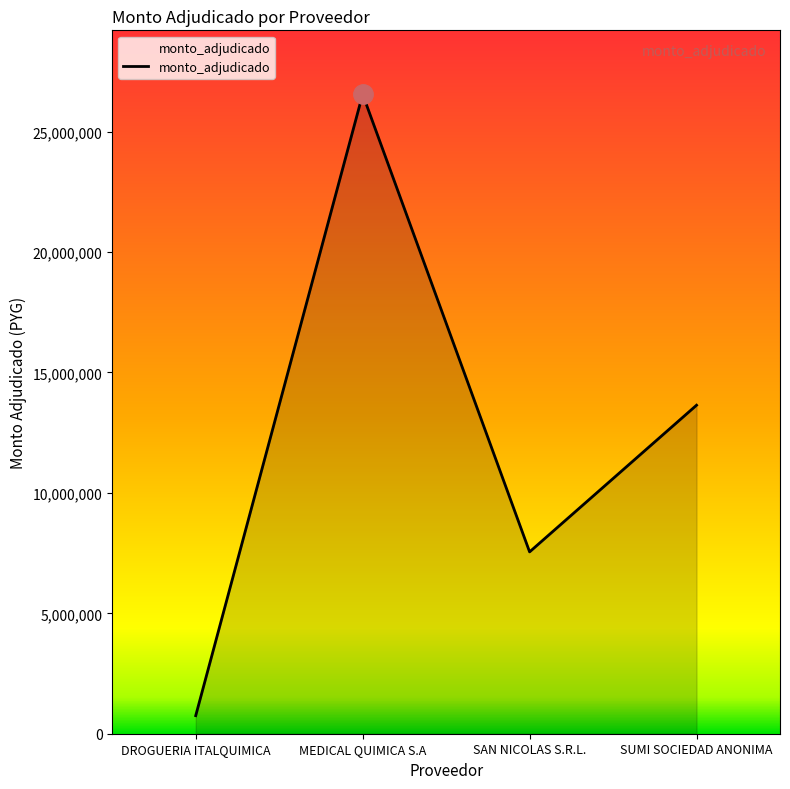

What is the average value?

12122650